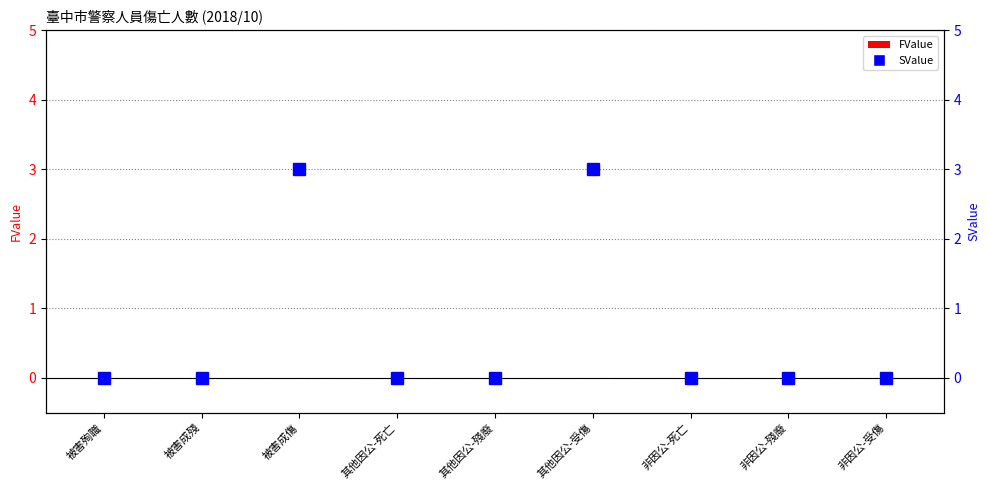

The FValue series shows 0 at 被害殉職. True or false?

True